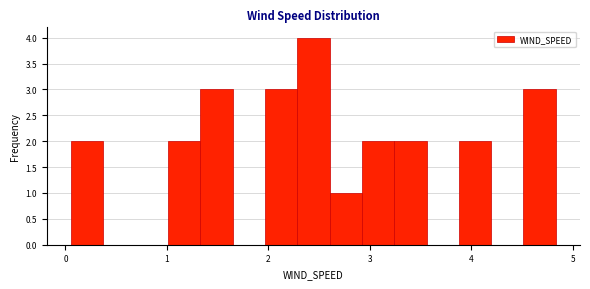

Around what value on the x-axis is the tallest bar? Give the approximate position of its centre, as read against the axis.

2.4